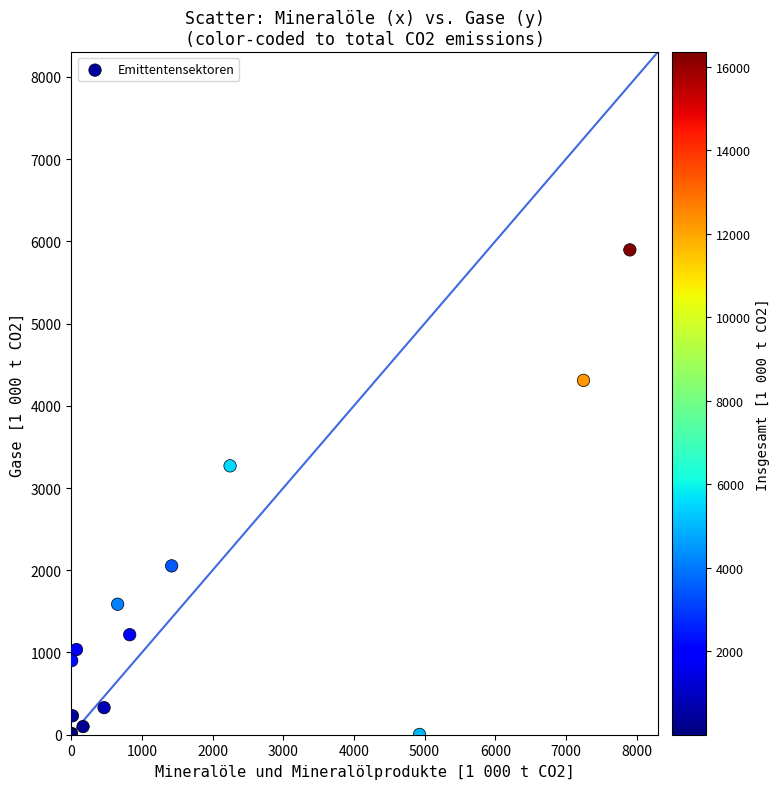

What Y value in the scatter plot is closest to 2949?

3269.3